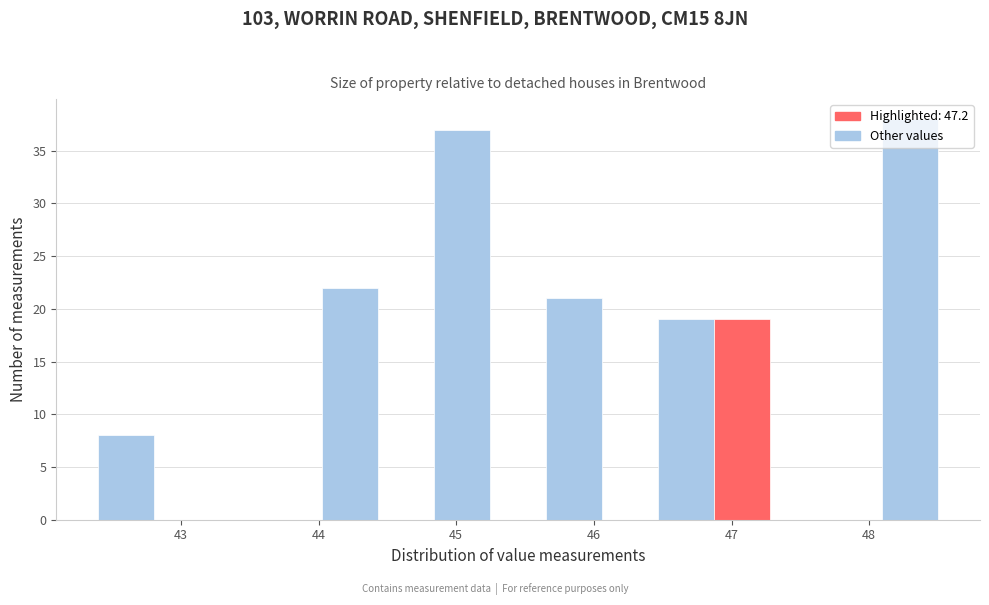

What is the height of the bar covering 44.0 to 44.4 on the x-axis? Neither the bar edges nor the heights are printed on the chart, so give them approximately, as read against the axes.

22